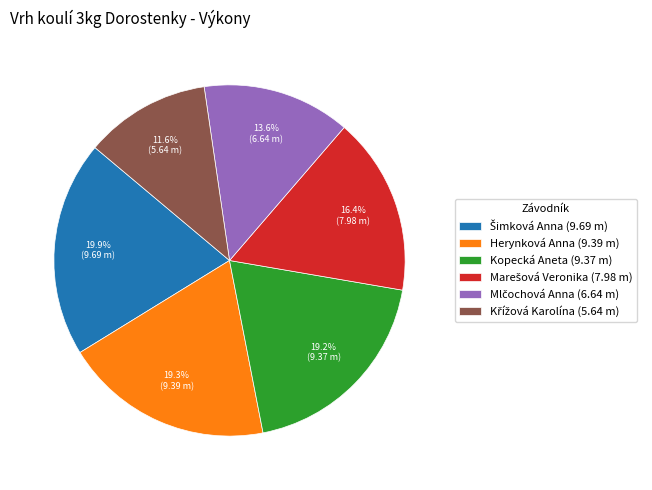

What percentage is NOT represented by Herynková Anna (9.39 m)?

80.7%